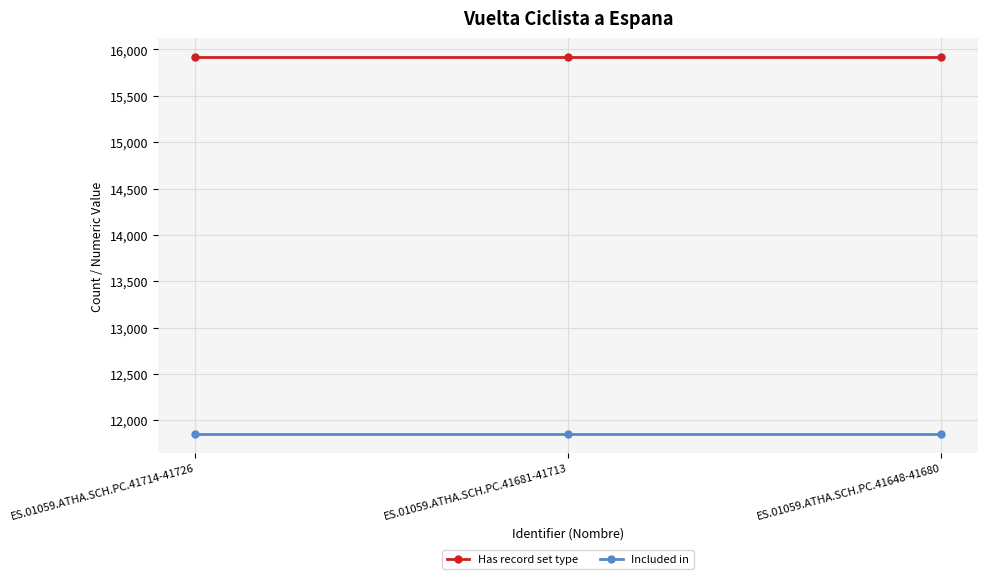

Rank the series by their maximum value, from highest to lowest.

Has record set type, Included in